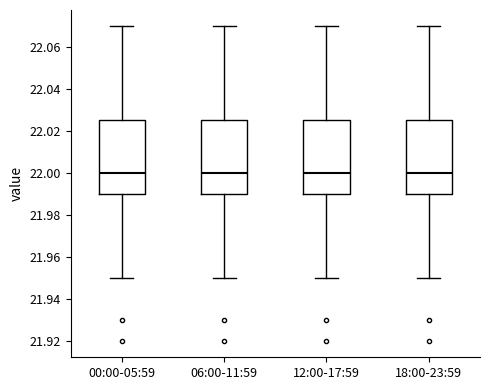

Reading left to right, transcribe this box plot: for each box, give where its median line is, the range the box spans, and where its two whiskers end, as read against the y-axis. The values are not printed on the chart, so give them approximately, as read against the axis.

00:00-05:59: median 22.000, box 21.990 to 22.026, whiskers 21.950 to 22.070
06:00-11:59: median 22.000, box 21.990 to 22.026, whiskers 21.950 to 22.070
12:00-17:59: median 22.000, box 21.990 to 22.026, whiskers 21.950 to 22.070
18:00-23:59: median 22.000, box 21.990 to 22.026, whiskers 21.950 to 22.070